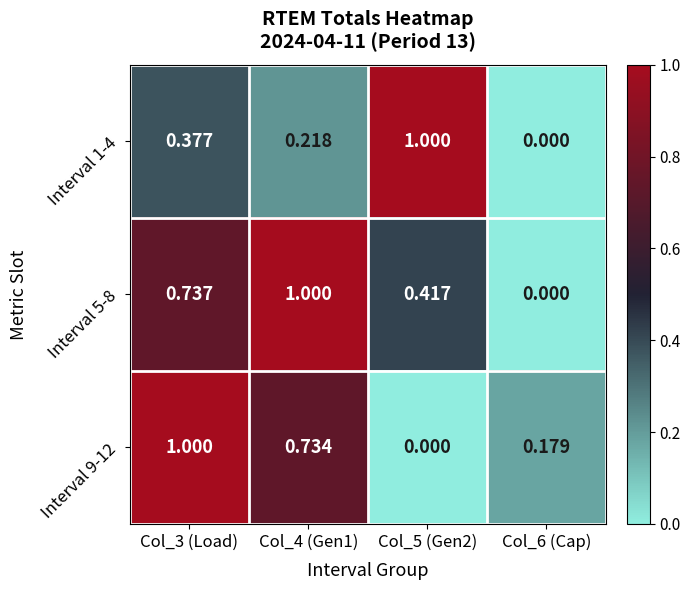

Which series has the widest spread of values?

Interval 1-4